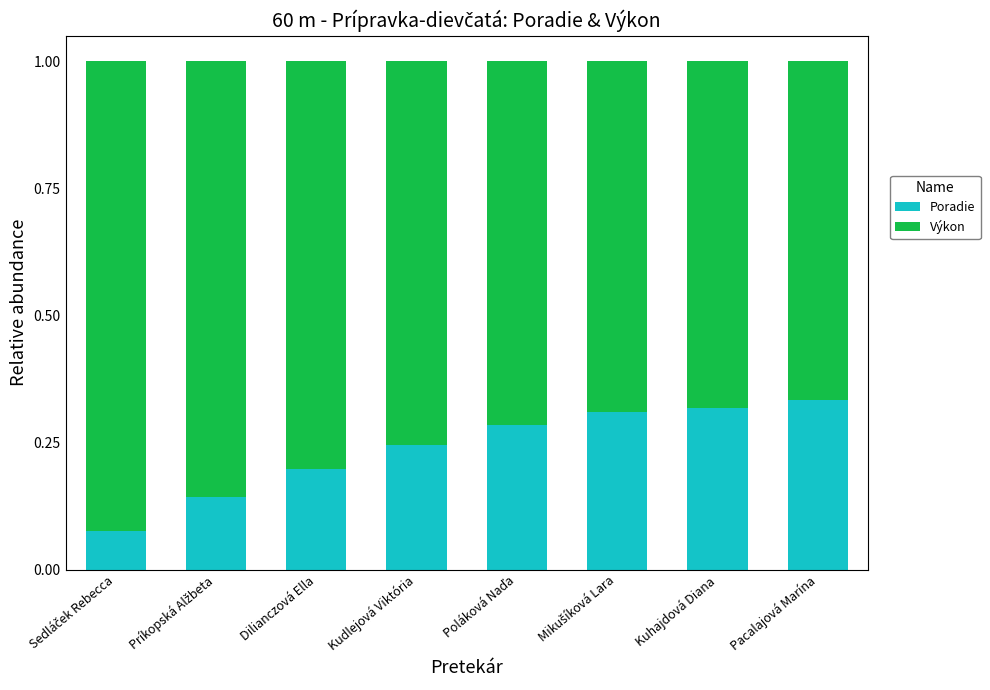

What is the sum of all Poradie values?

1.9